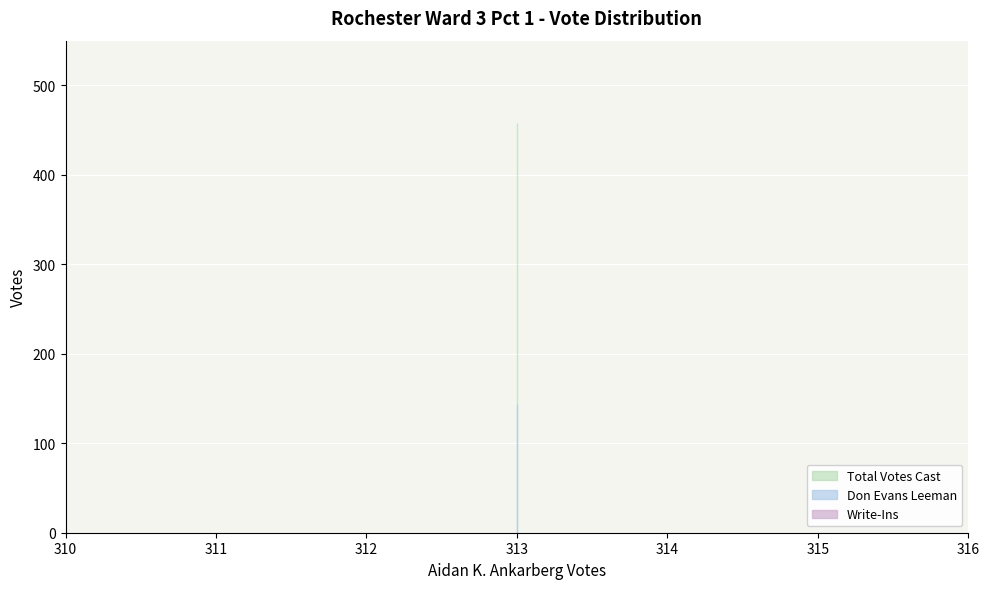

The Don Evans Leeman series shows 241 at 313. True or false?

False